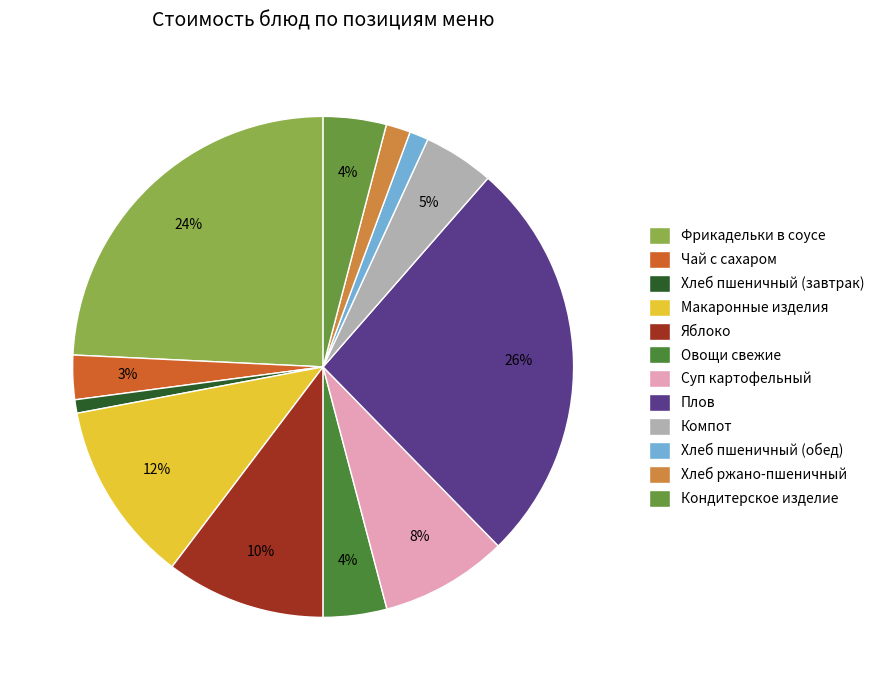

Which category has the biggest portion of the pie?

Плов